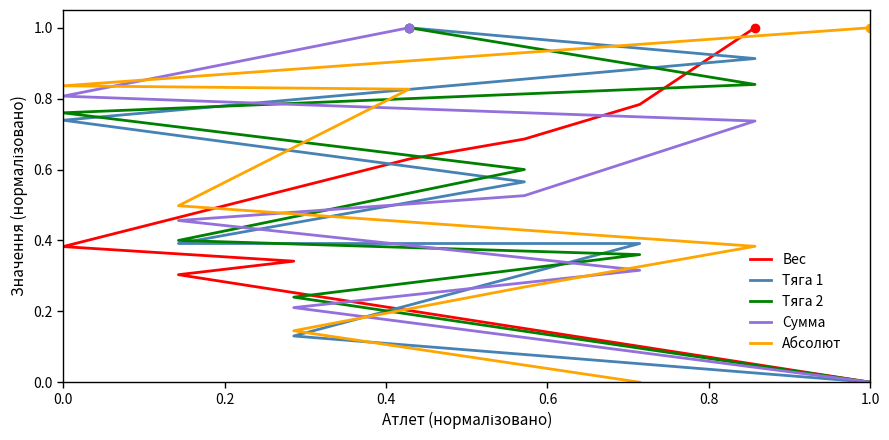

What is the highest value of the Сумма series?

1.0